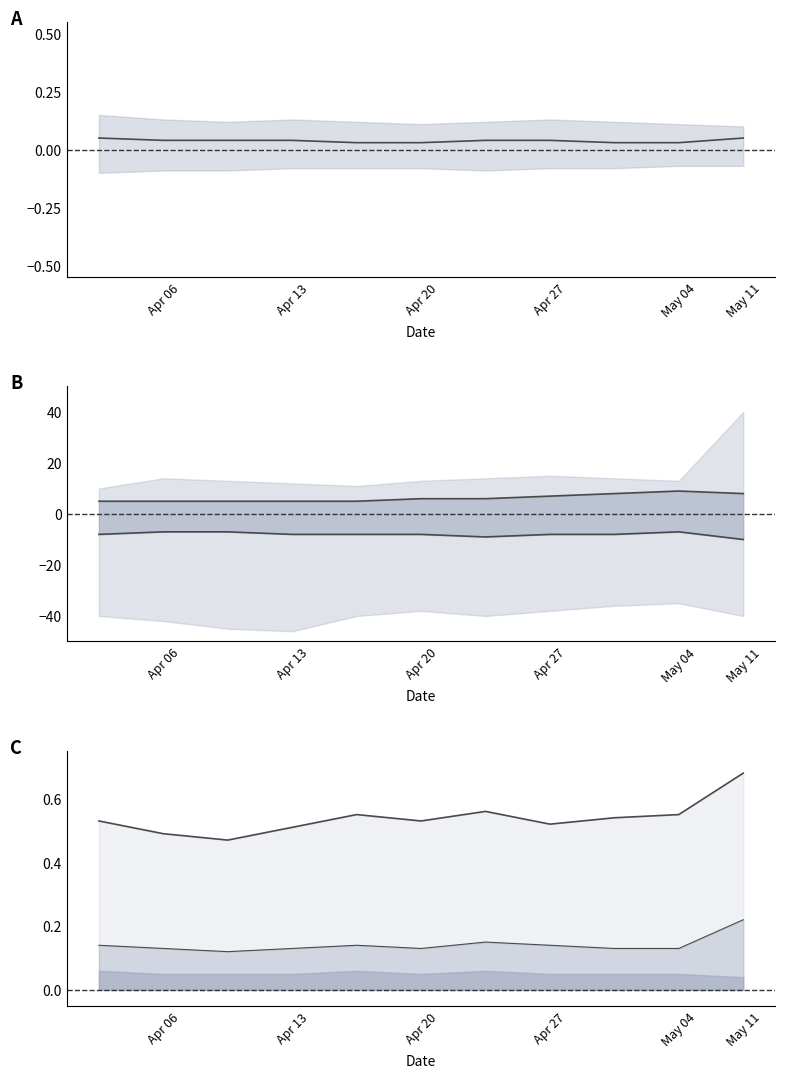

Count the number of categories in the chart.

11